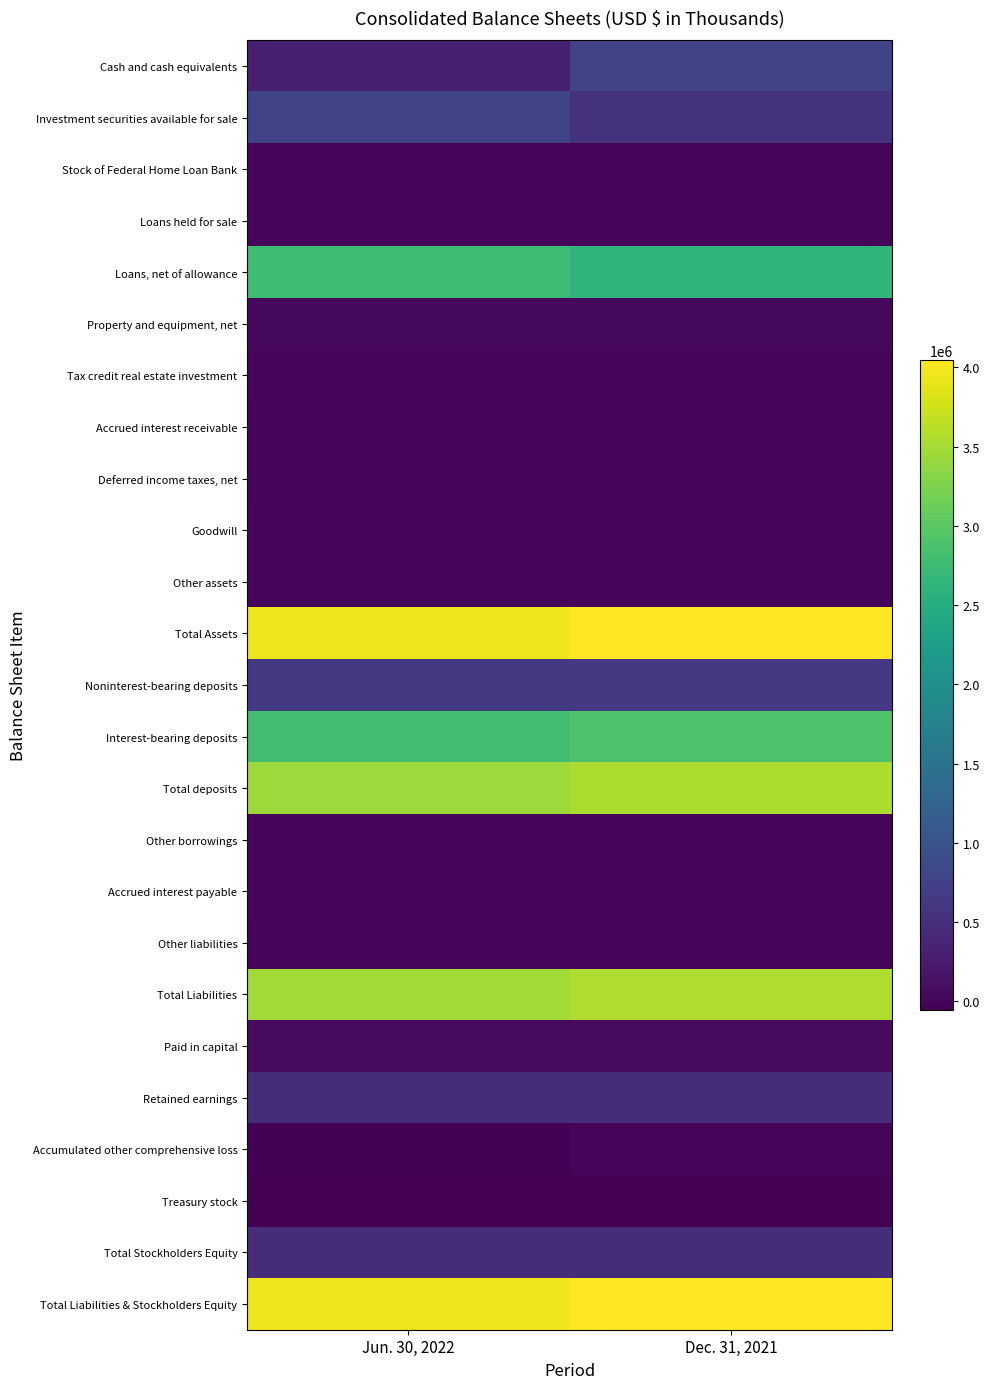

Rank the series by their maximum value, from lowest to highest.

Treasury stock, Other borrowings, Accrued interest payable, Accumulated other comprehensive loss, Goodwill, Stock of Federal Home Loan Bank, Loans held for sale, Other assets, Tax credit real estate investment, Accrued interest receivable, Other liabilities, Deferred income taxes, net, Property and equipment, net, Paid in capital, Retained earnings, Total Stockholders Equity, Noninterest-bearing deposits, Investment securities available for sale, Cash and cash equivalents, Loans, net of allowance, Interest-bearing deposits, Total deposits, Total Liabilities, Total Assets, Total Liabilities & Stockholders Equity